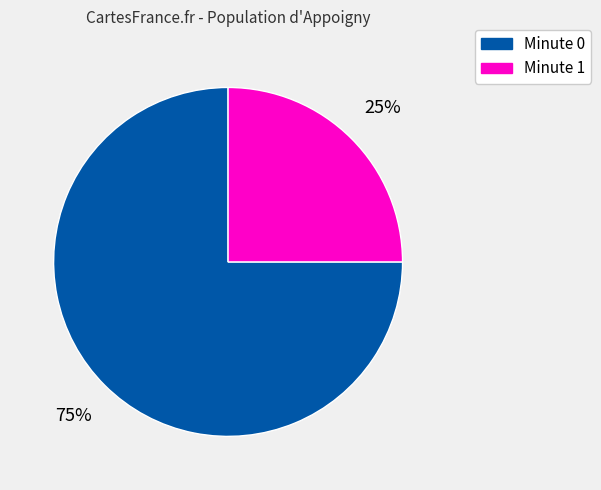

What is the smallest slice in the pie chart?

Minute 1